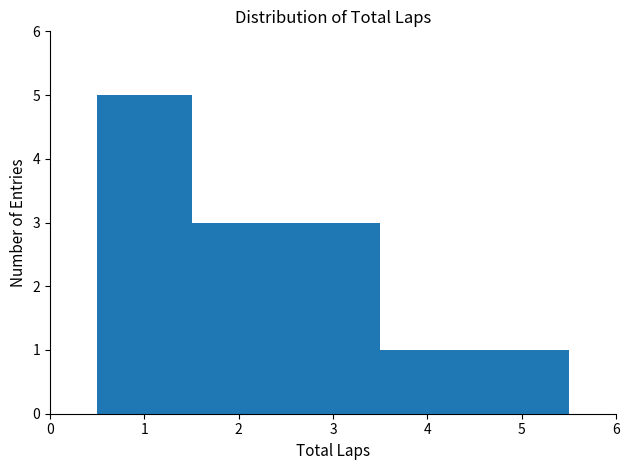

What is the height of the bar covering 1.5 to 2.5 on the x-axis? The values are not printed on the chart, so give them approximately, as read against the axis.

3